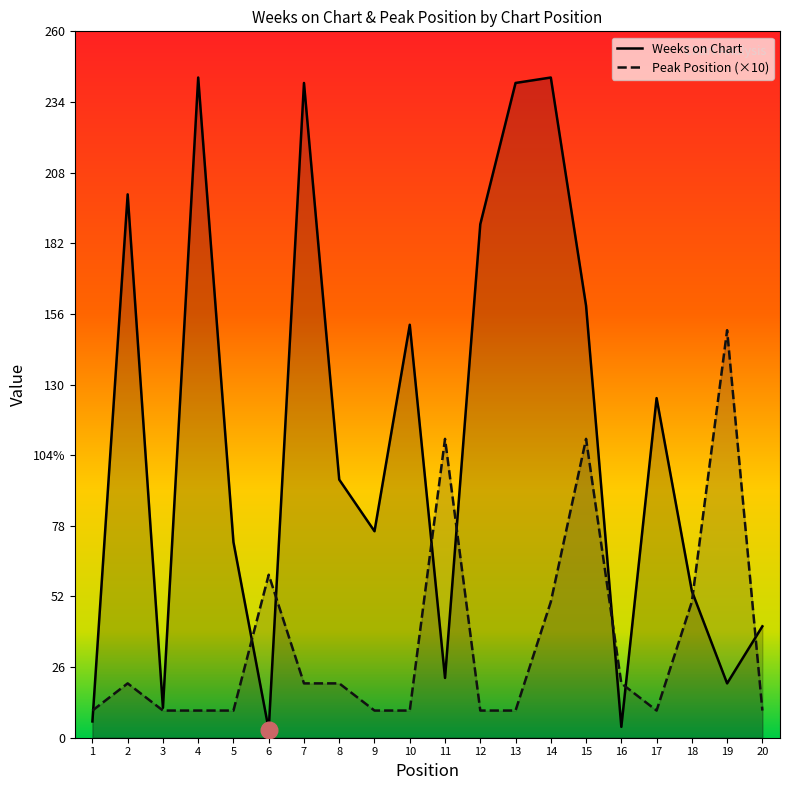

Which series ends up on top after the final intersection of Peak Position (×10) and Weeks on Chart?

Weeks on Chart